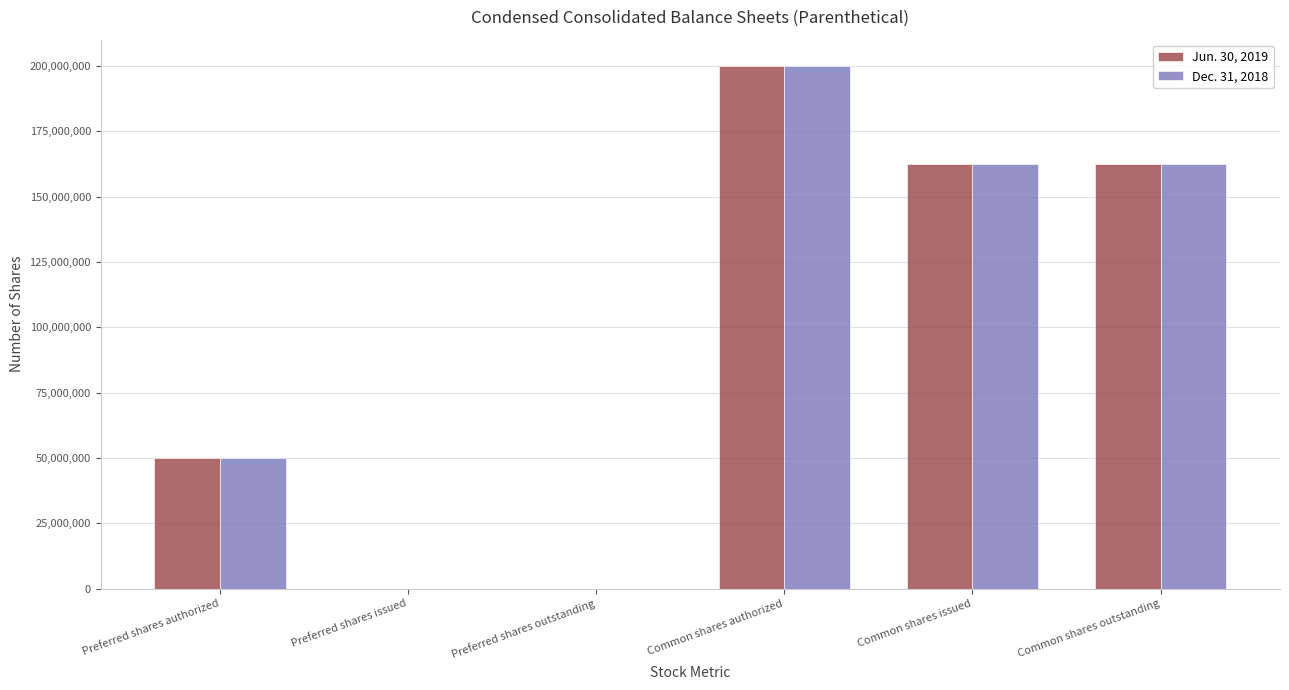

Is the value of Jun. 30, 2019 at Preferred shares outstanding greater than the value of Dec. 31, 2018 at Common shares issued?

No